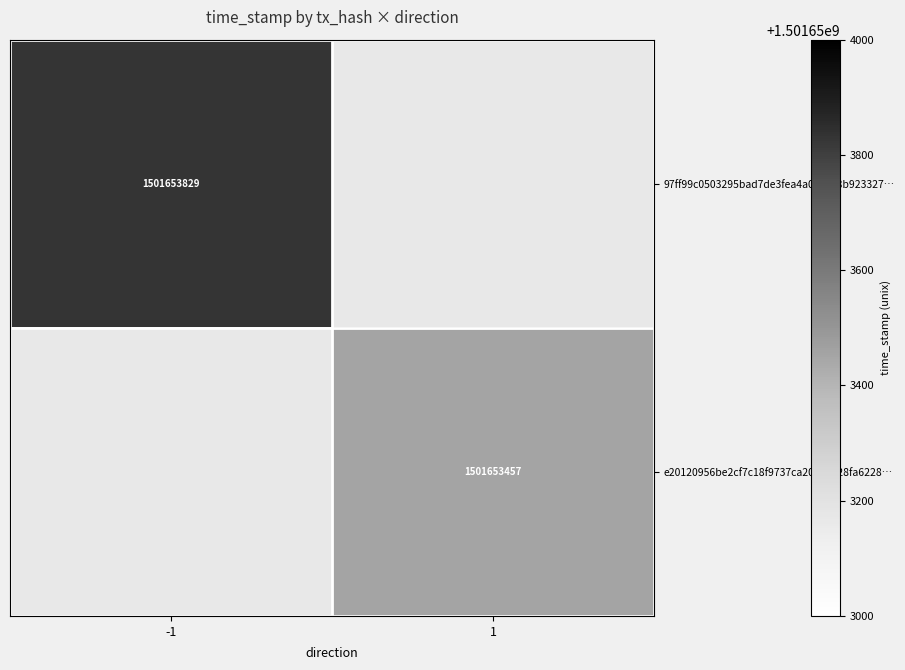

Count the number of data series in this chart.

2